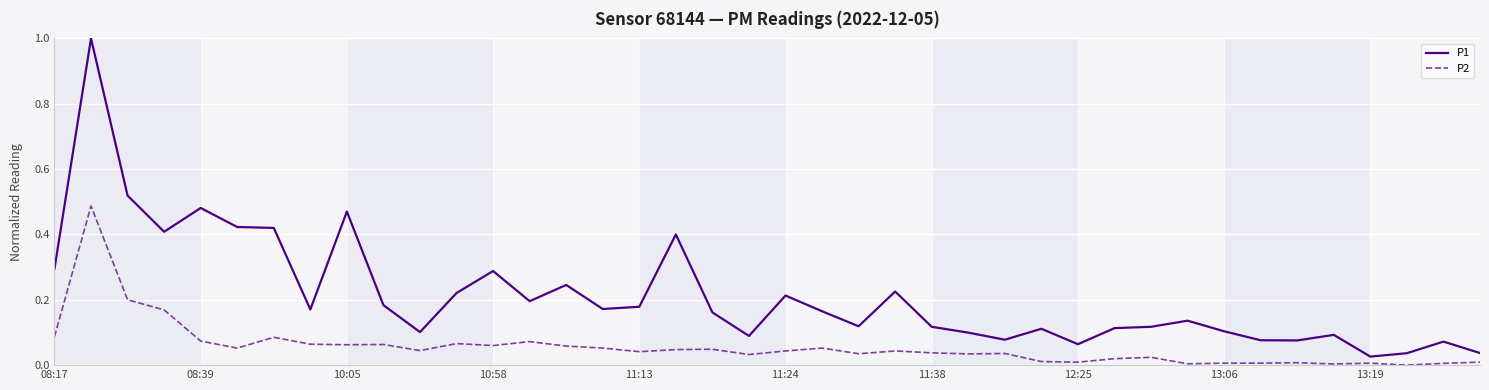

Which series has the largest total across all categories?

P1